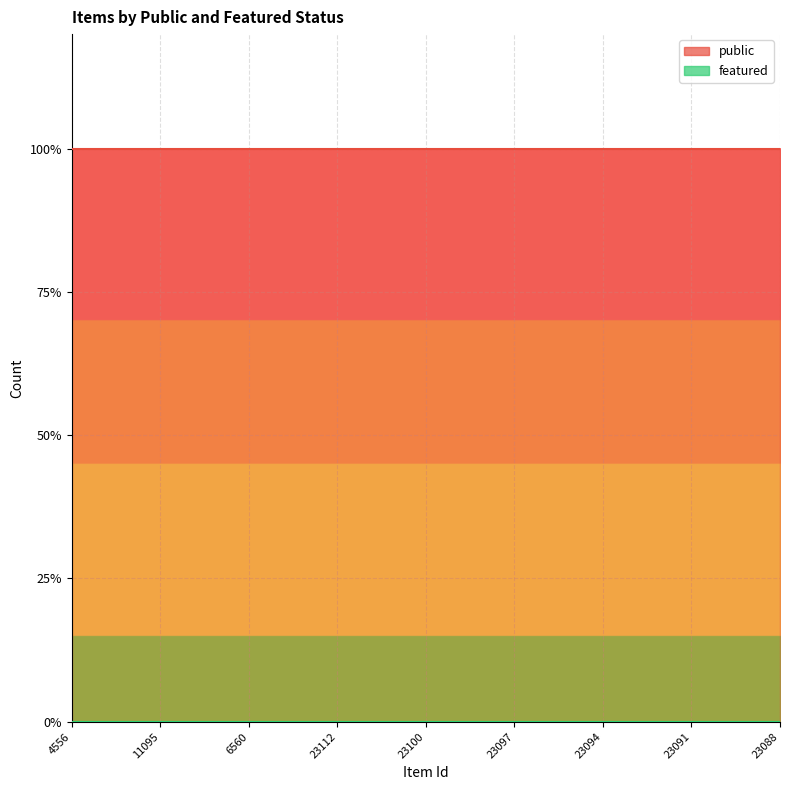

At 11020, list the series in order from smallest to largest.

featured, public